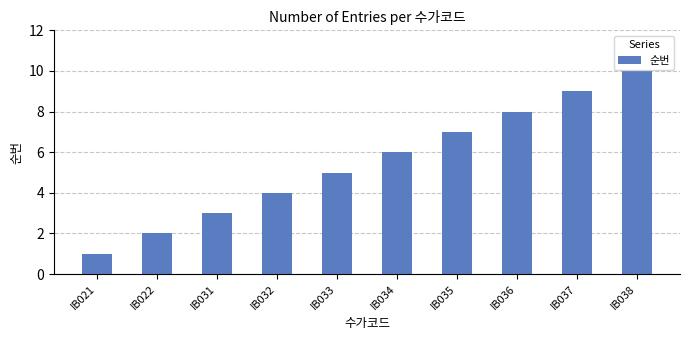

What is the value of the 7th bar from the left?

7